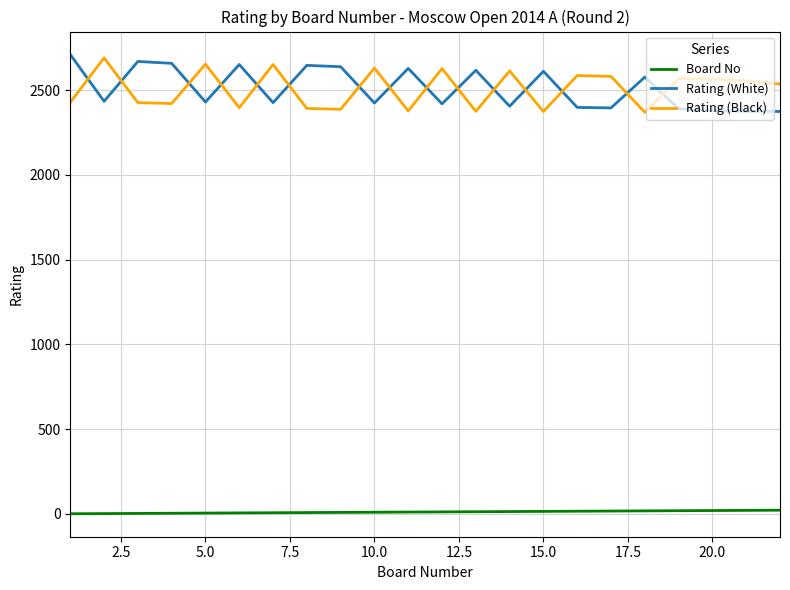

True or false: Board No and Rating (Black) intersect in this chart.

False